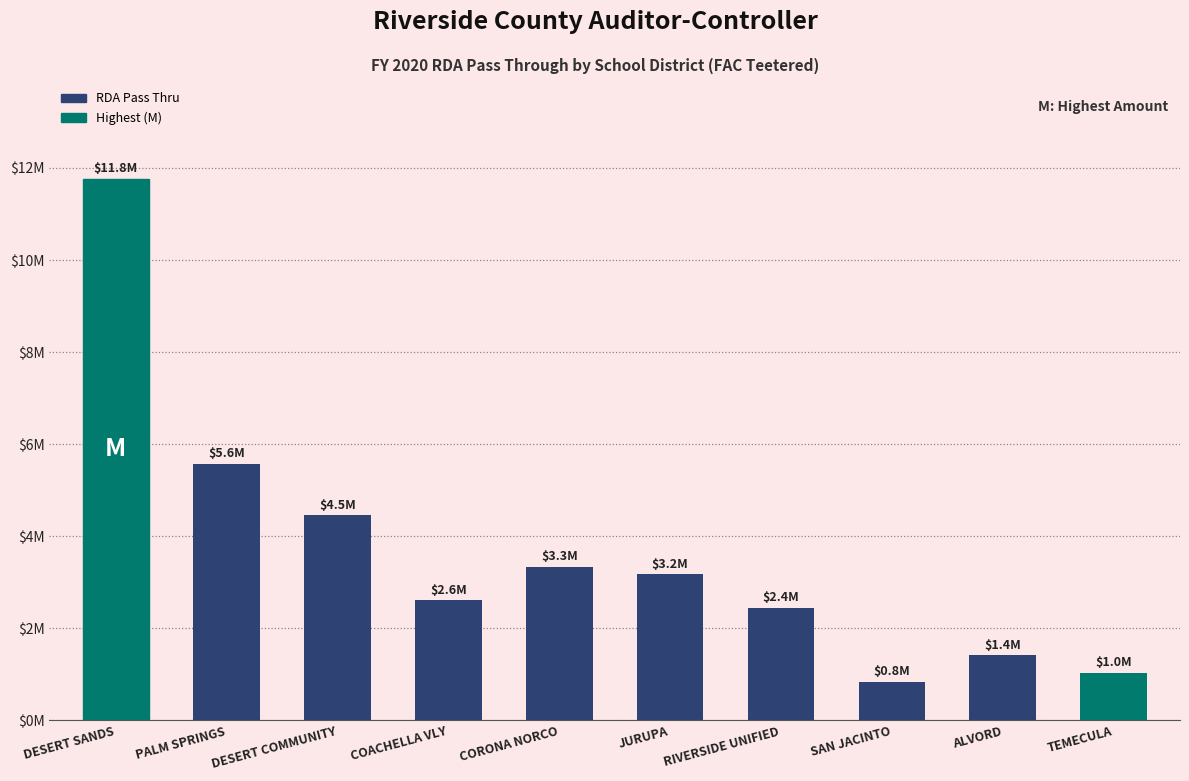

Reading left to right, transcribe all the data shown in this chart.

11769892.8	5575564.8	4453068.3	2607084.2	3336259.5	3174713.3	2440432.7	837847.8	1409564.4	1040081.5